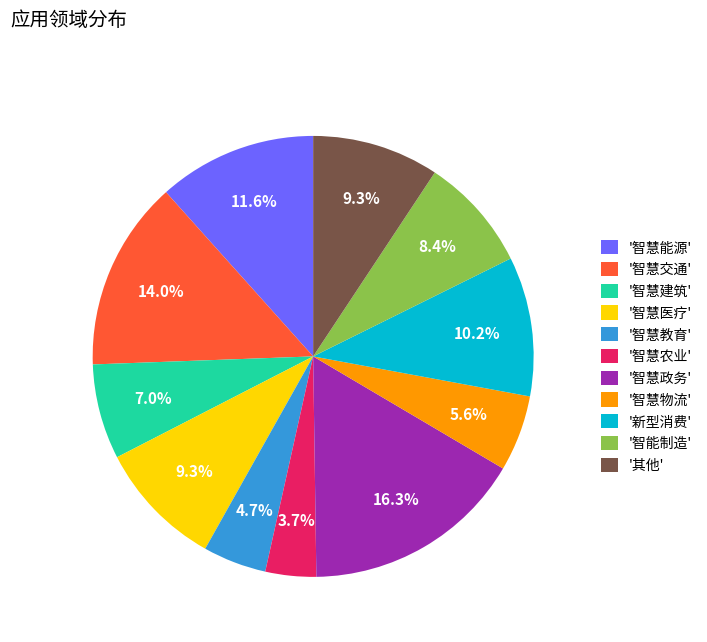

Does '智慧建筑' account for over 50% of the chart?

No